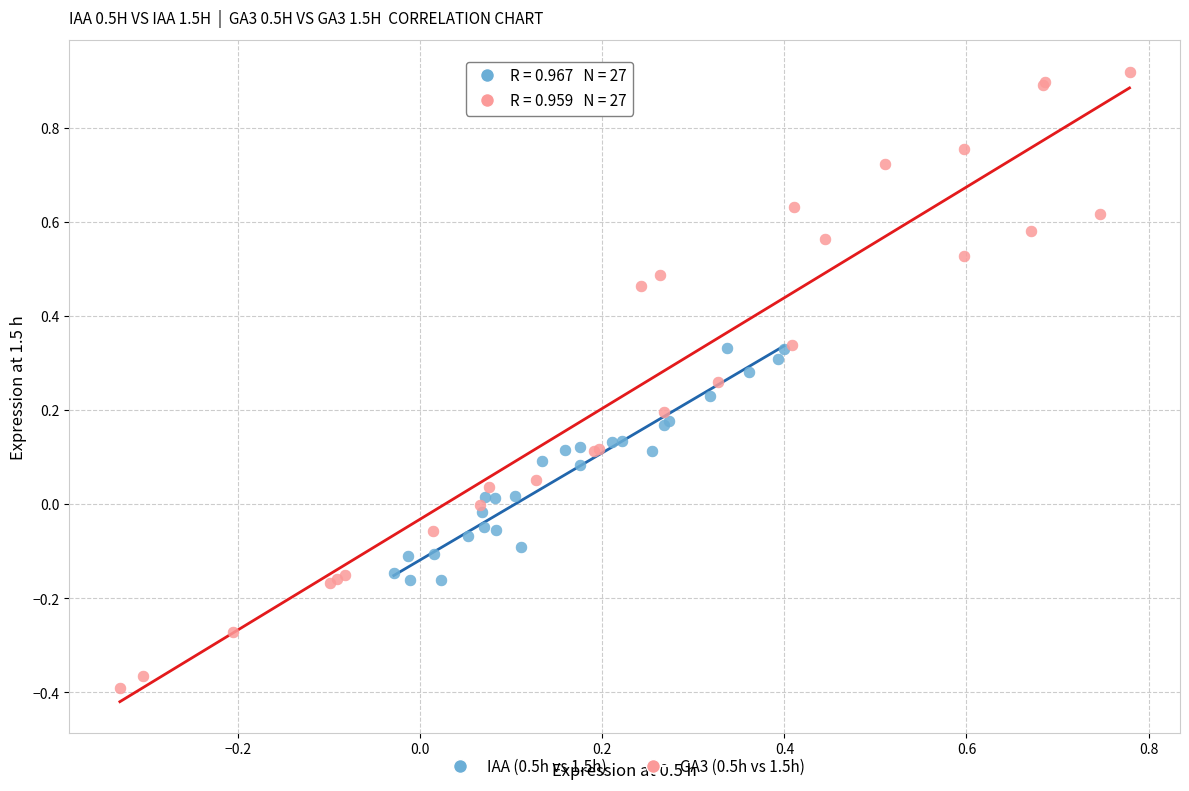

Which series reaches the minimum Y coordinate?

GA3 (0.5h vs 1.5h)